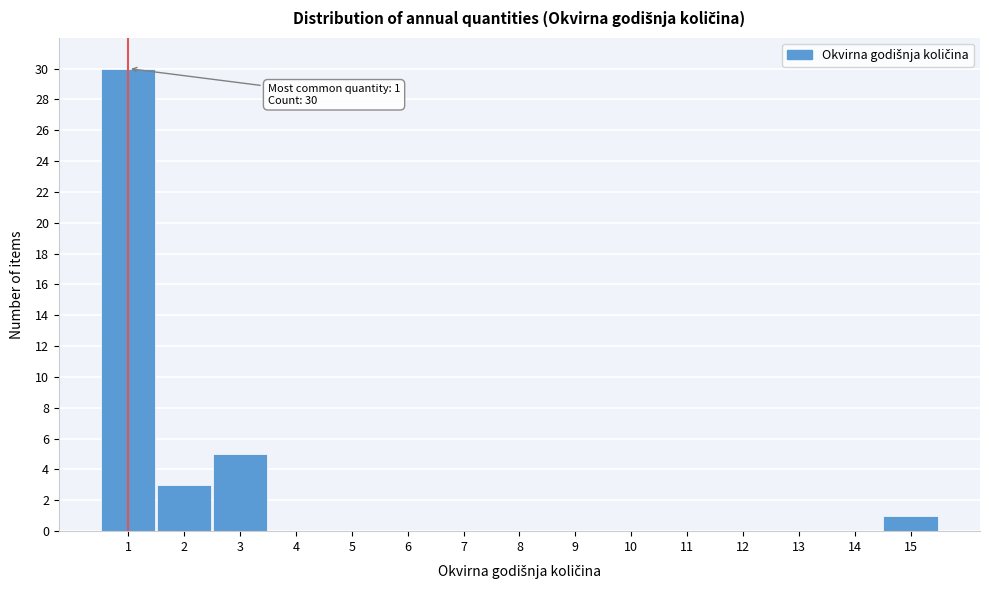

Which range on the x-axis has the tallest bar?

0.5 to 1.5